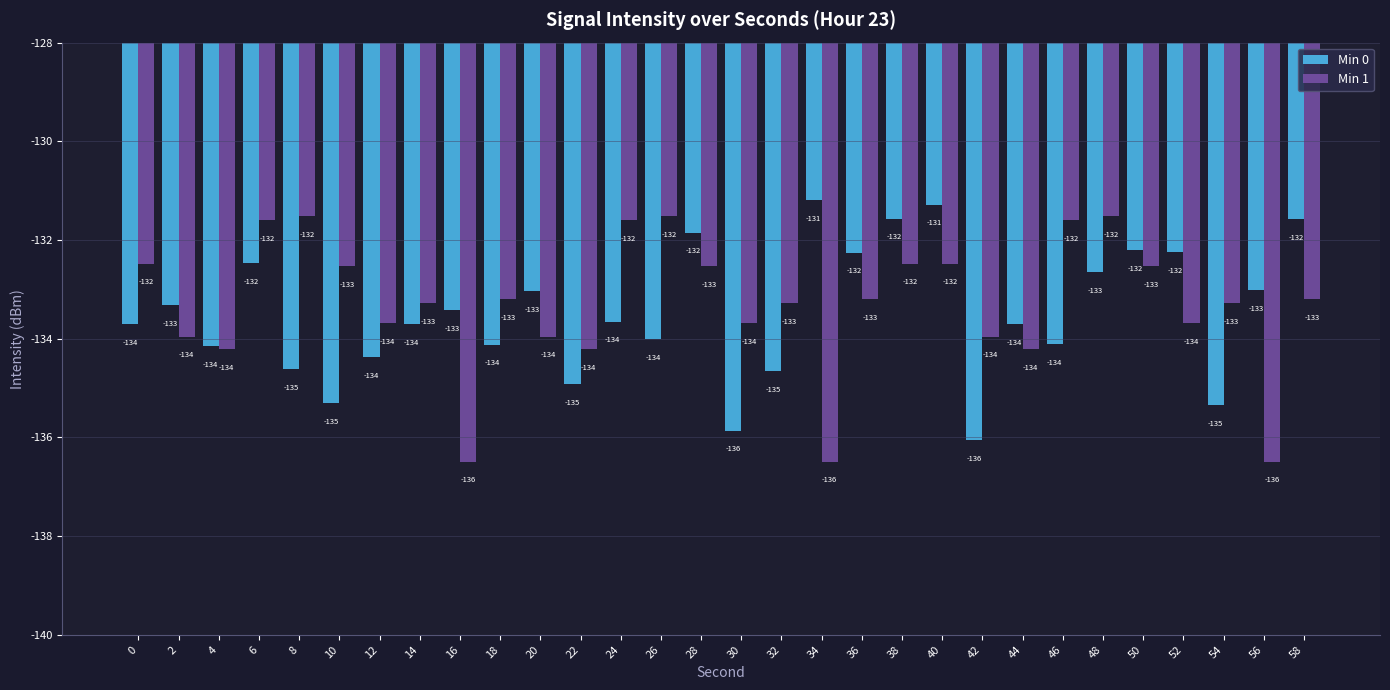

How many bars are there in total?

60